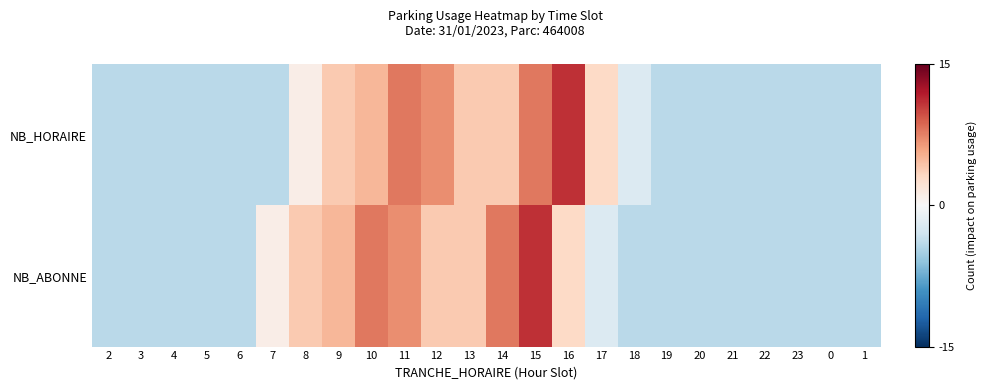

Which series changed the most between 10 and 16?

NB_HORAIRE